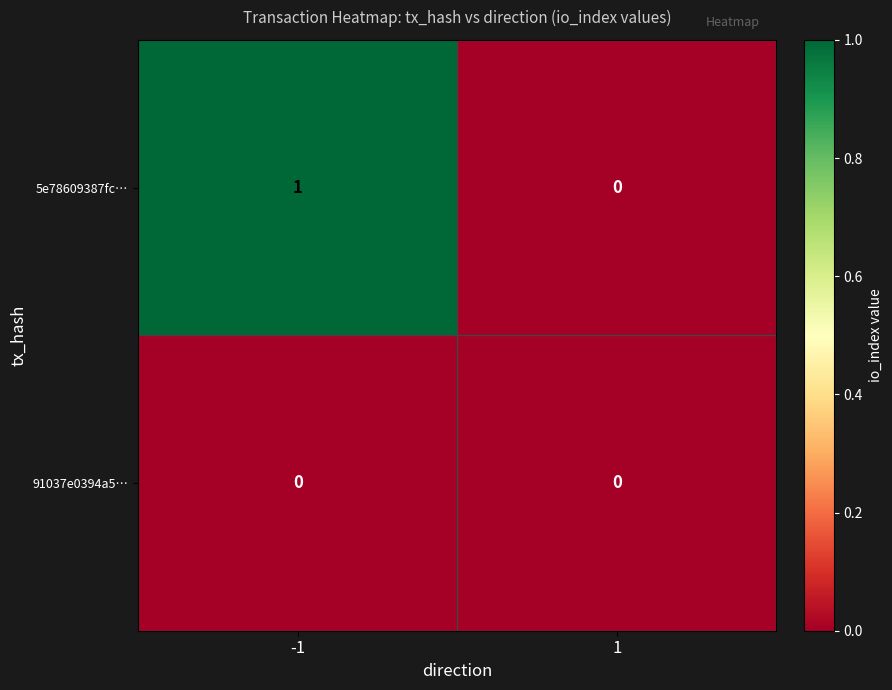

True or false: 5e78609387fc… has a value of 1 at 1.

False